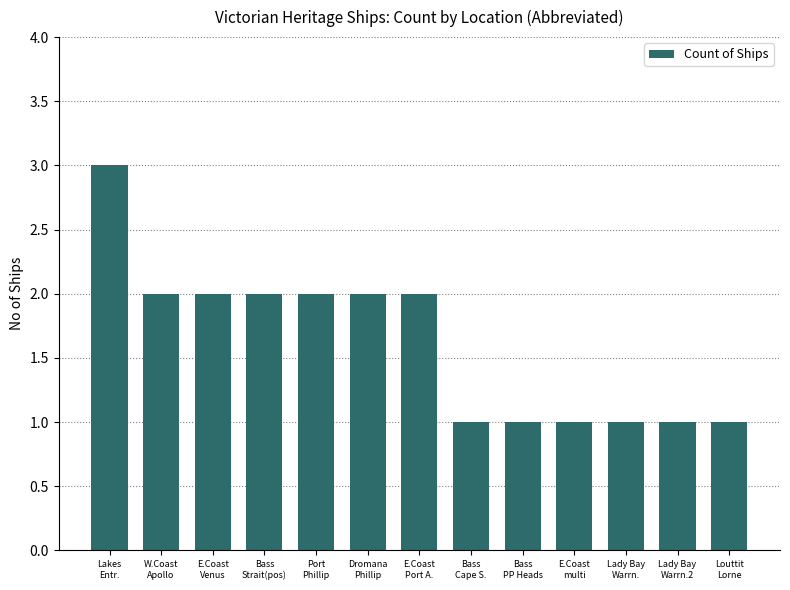

What is the sum of the values at E.Coast
Venus and Dromana
Phillip?

4